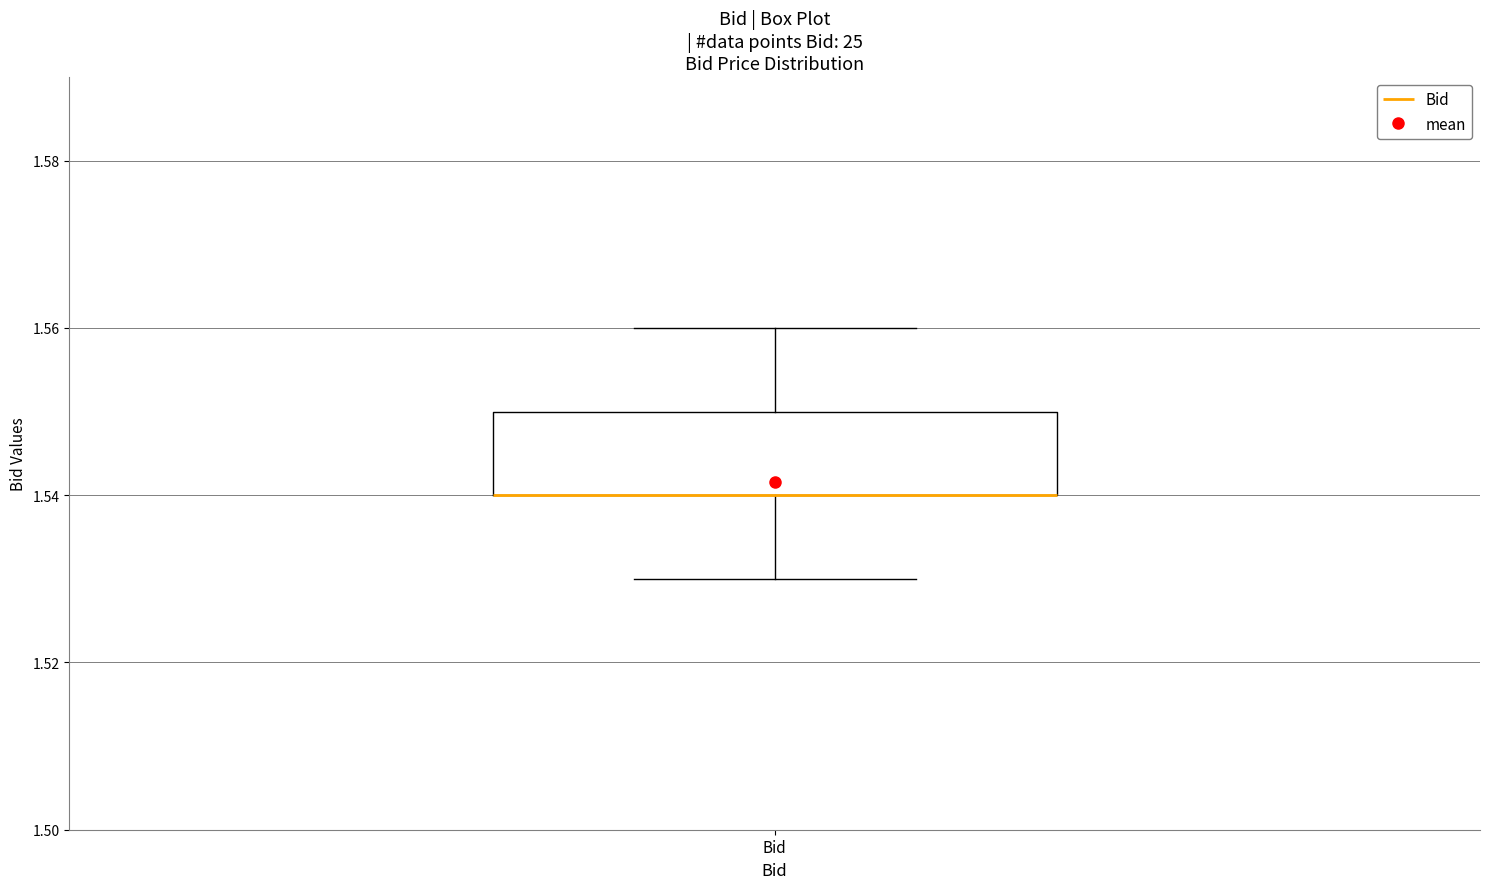

Read this box plot against the y-axis: the position of the median line, the range covered by the box, and the ends of both whiskers. The values are not printed on the chart, so give them approximately, as read against the axis.

median 1.54 (drawn on the box's lower edge), box 1.54 to 1.55, whiskers 1.53 to 1.56